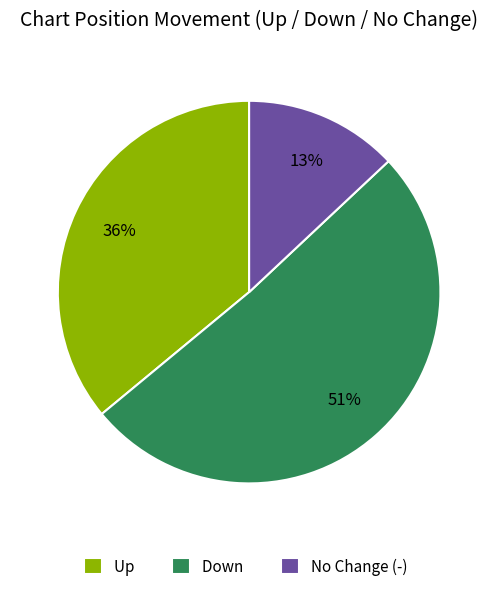

How many slices are in this pie chart?

3